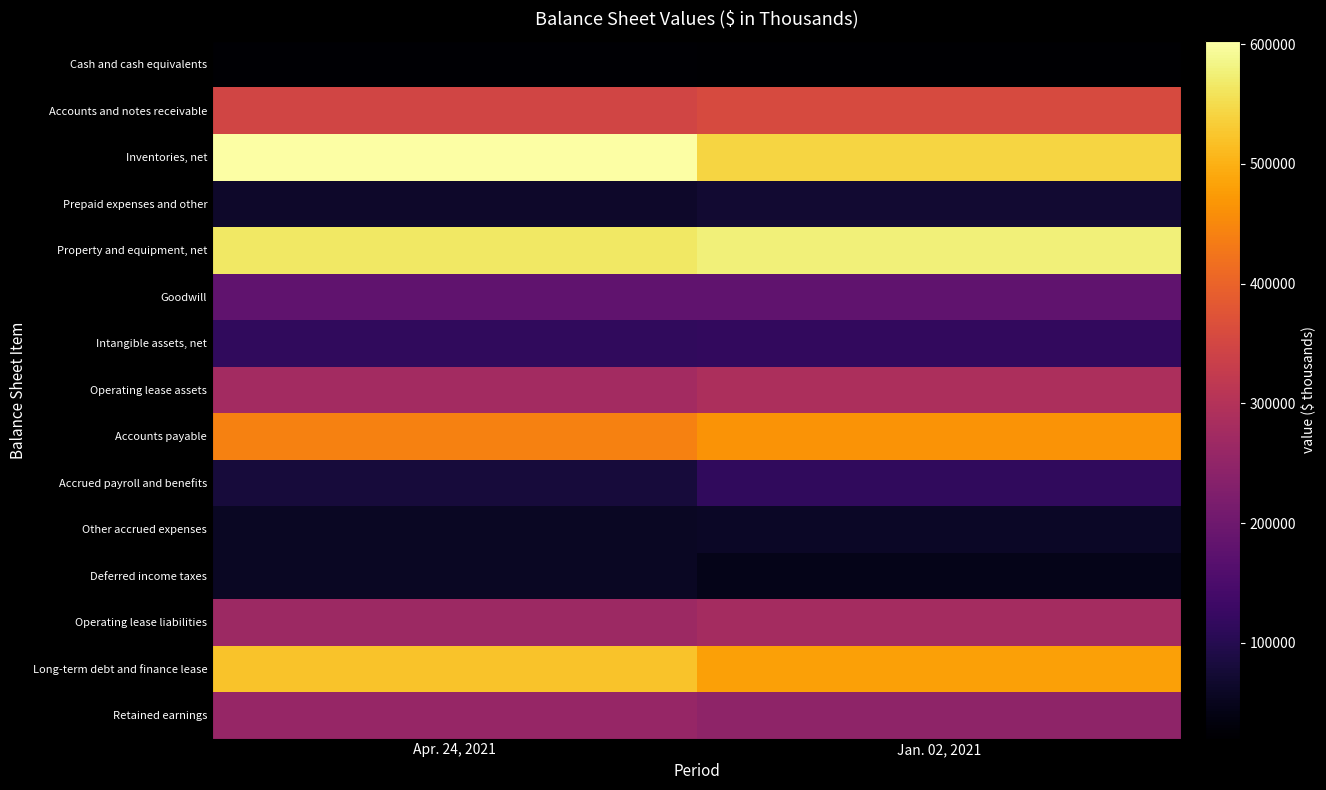

Which series has the largest total across all categories?

Inventories, net